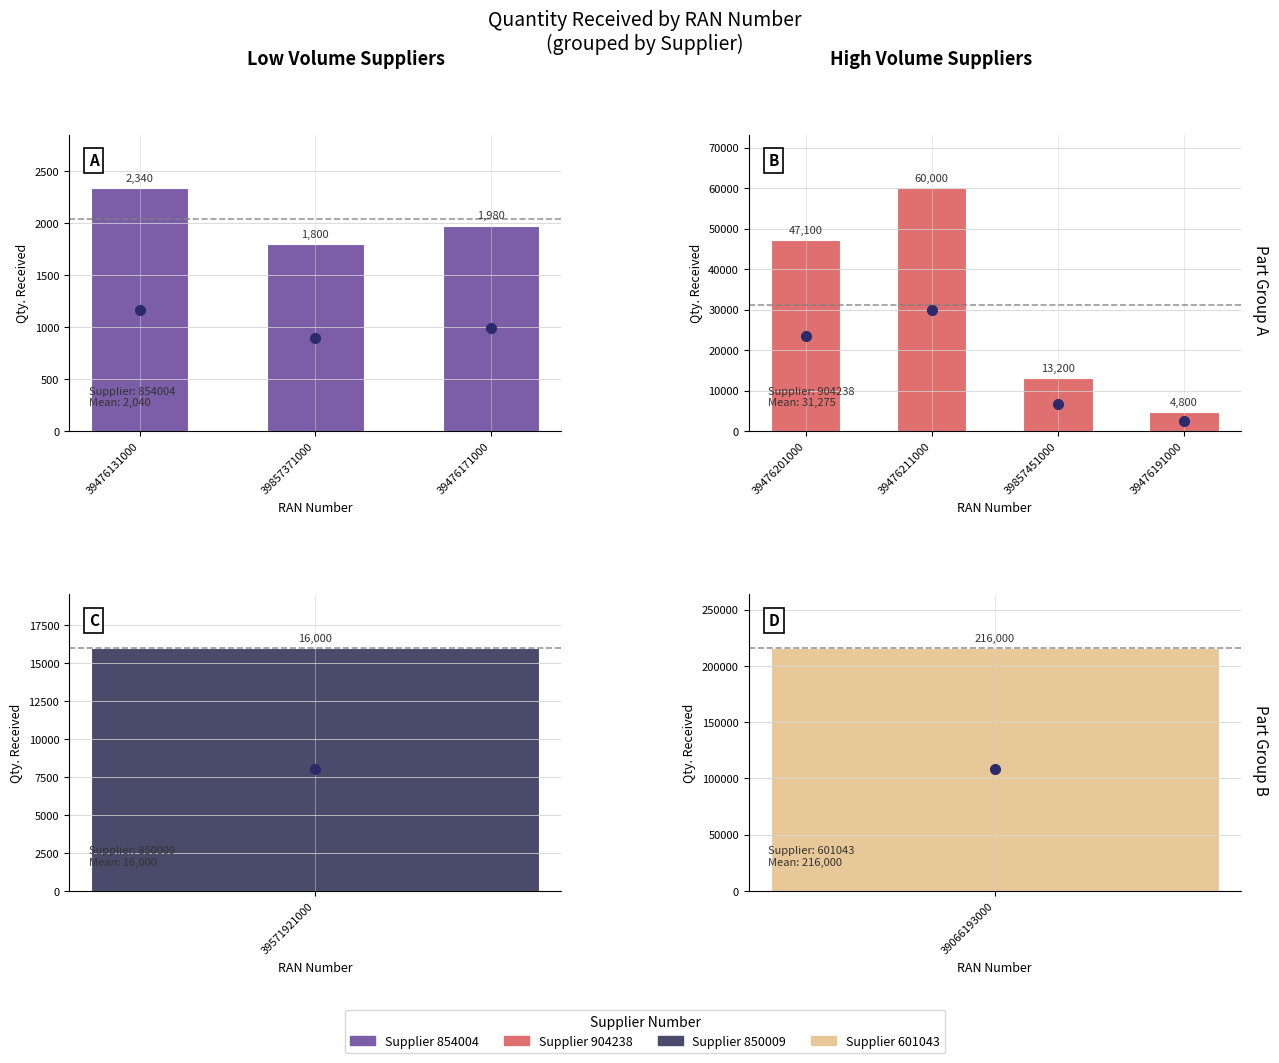

Does the chart contain any negative values?

No